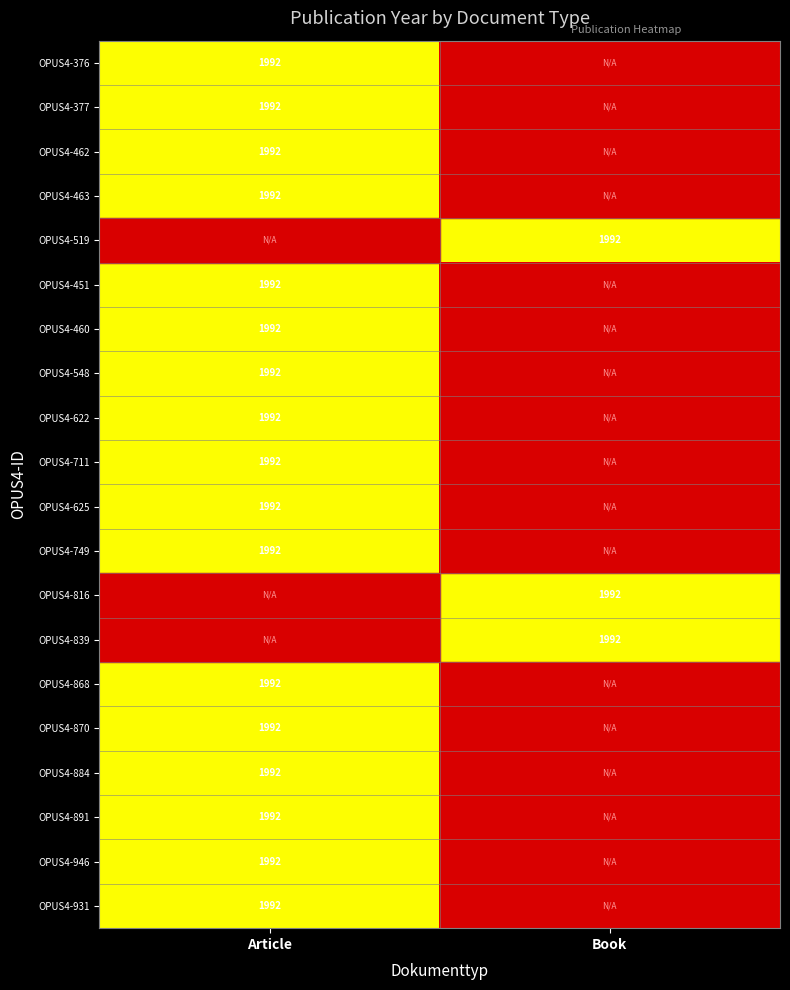

Which series has the largest total across all categories?

Article